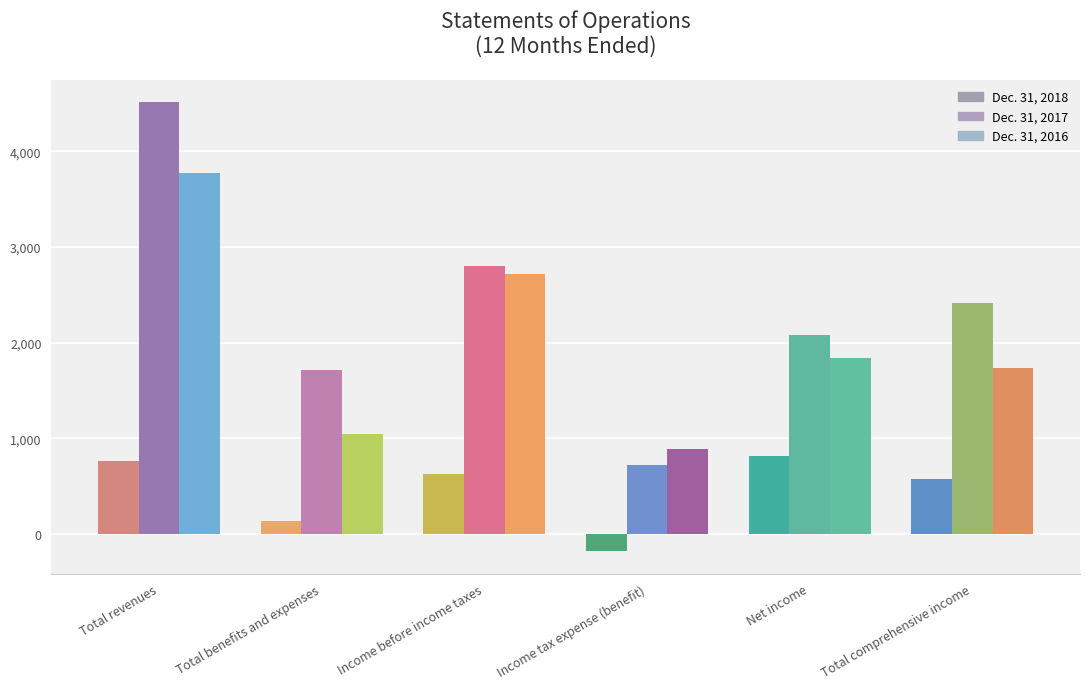

What is the value of the Dec. 31, 2017 bar at the 3rd from the left?

2802